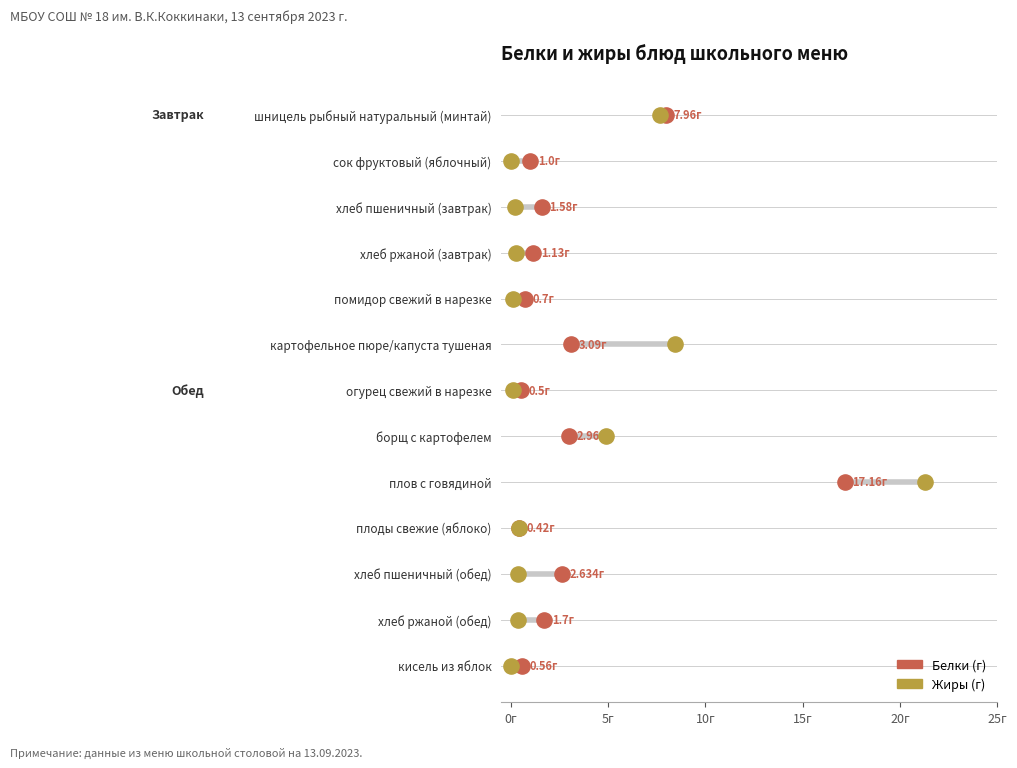

What are all the series names shown in the legend?

Белки (г), Жиры (г)